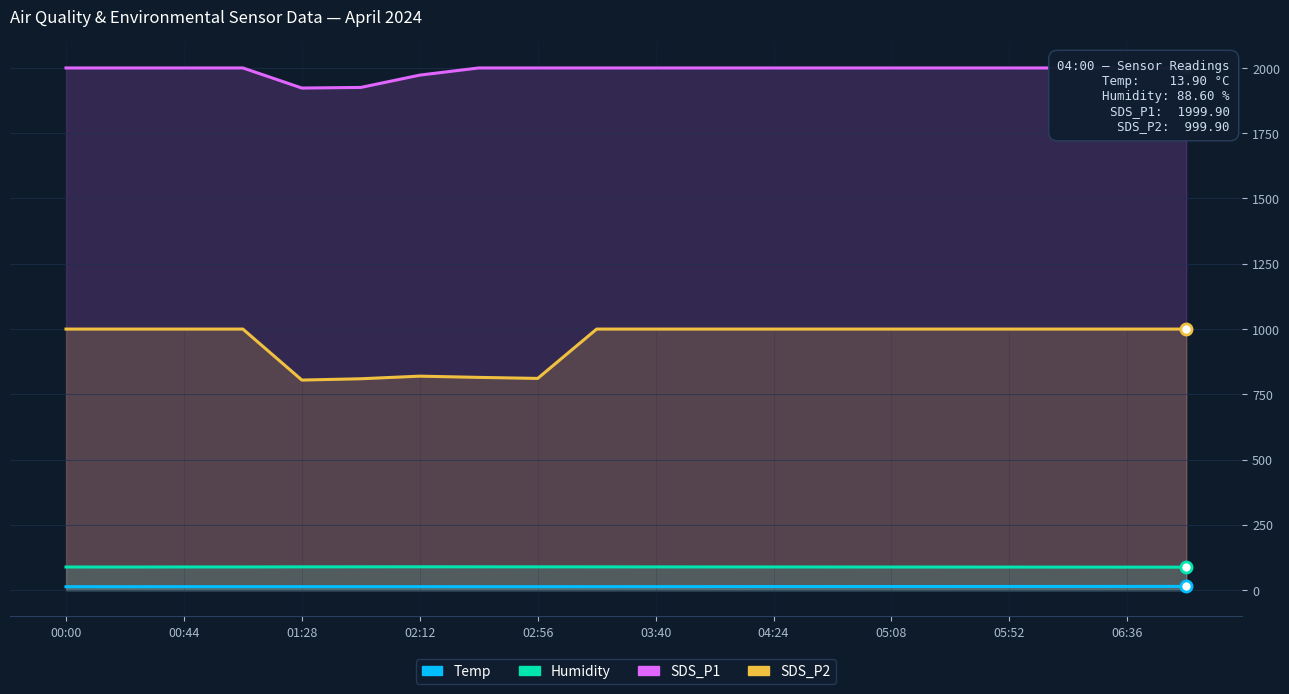

What is the approximate value of Temp at 00:44?

13.4